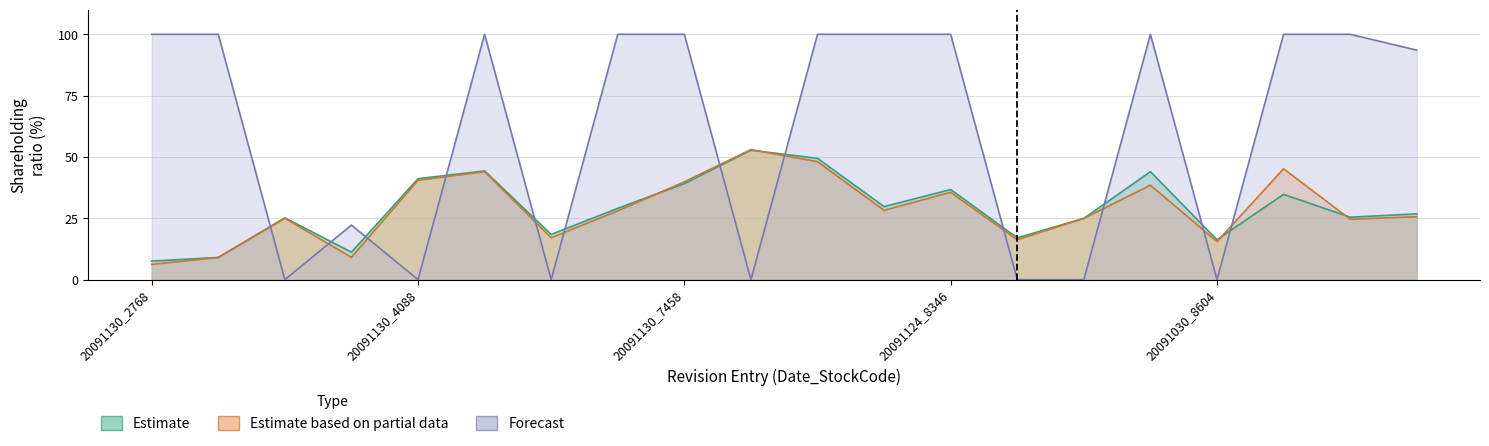

What position from the left is 20091030_8604?

17